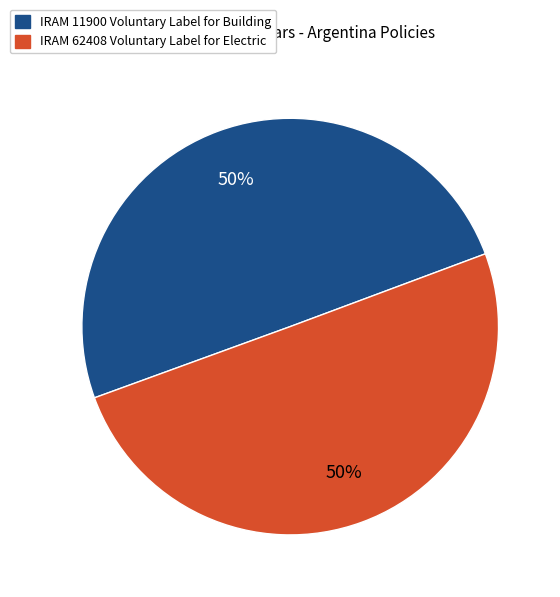

Is it true that IRAM 62408 Voluntary Label for Electric is 50% of the pie?

True